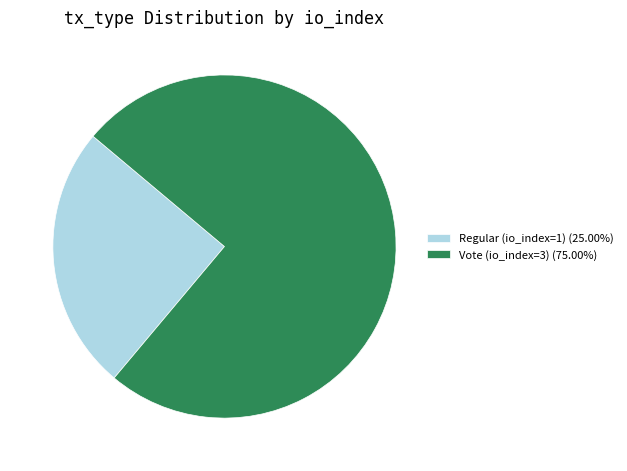

Which category has the smallest portion of the pie?

Regular (io_index=1)